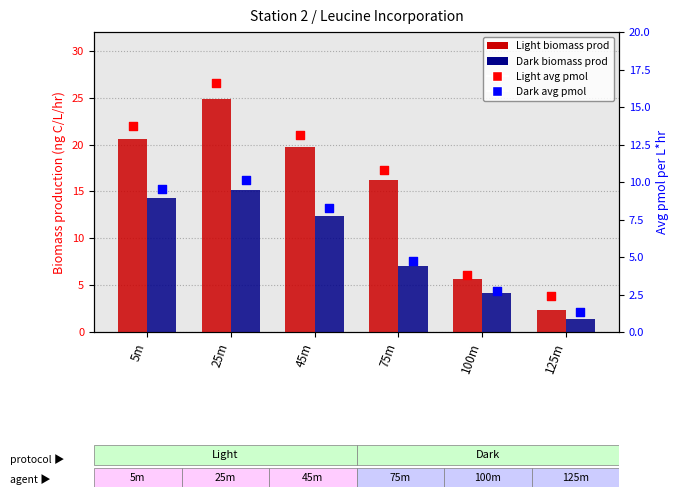

Which series has the widest spread of Y values?

Light (ng C/L/hr)